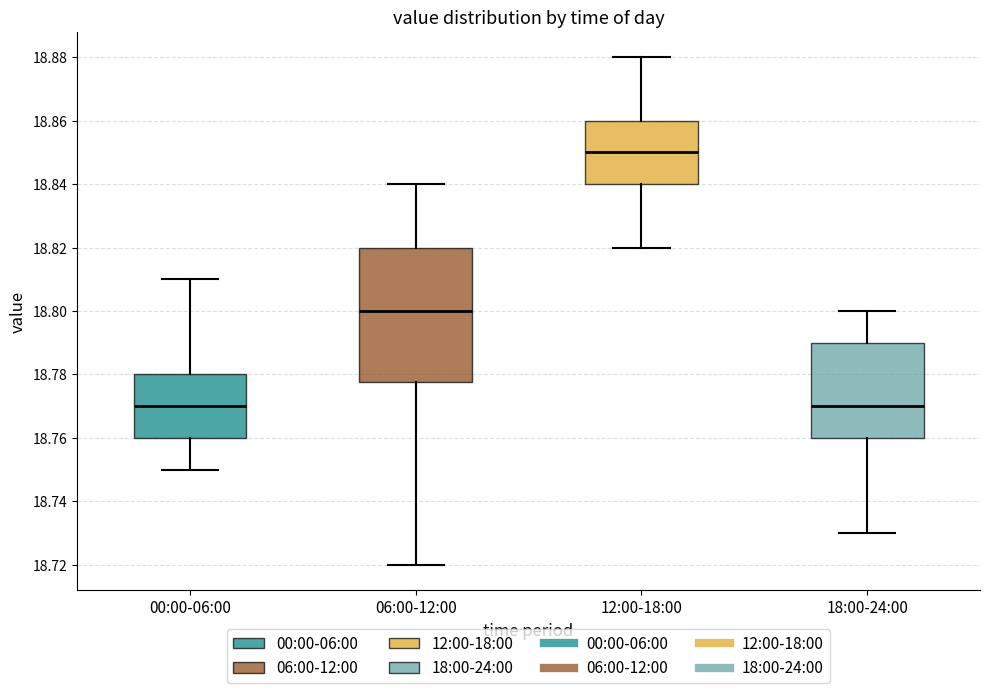

Reading left to right, transcribe this box plot: for each box, give where its median line is, the range the box spans, and where its two whiskers end, as read against the y-axis. The values are not printed on the chart, so give them approximately, as read against the axis.

00:00-06:00: median 18.770, box 18.760 to 18.780, whiskers 18.750 to 18.810
06:00-12:00: median 18.800, box 18.778 to 18.820, whiskers 18.720 to 18.840
12:00-18:00: median 18.850, box 18.840 to 18.860, whiskers 18.820 to 18.880
18:00-24:00: median 18.770, box 18.760 to 18.790, whiskers 18.730 to 18.800